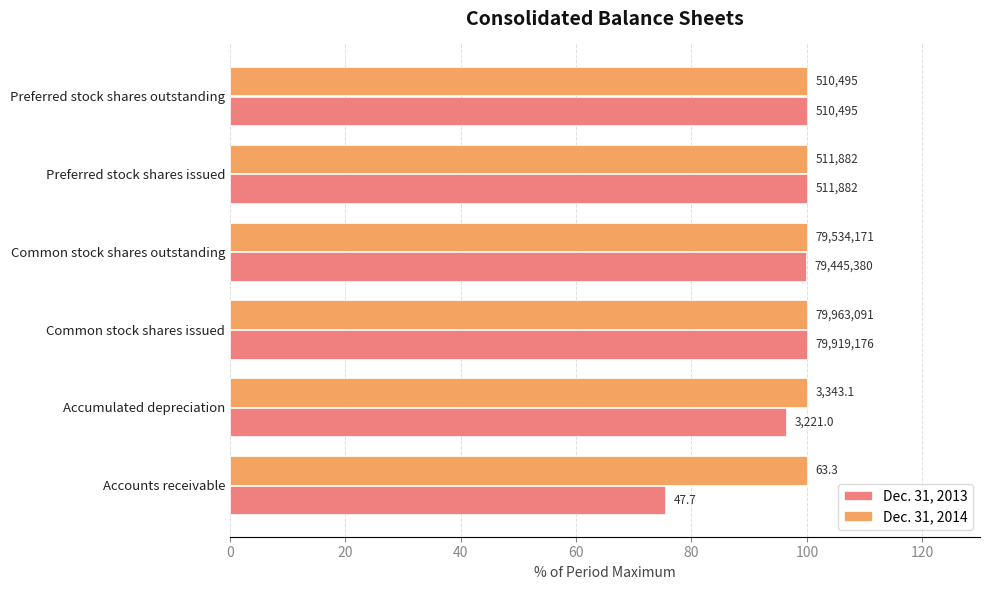

What is the sum of all Dec. 31, 2013 values?

571.5